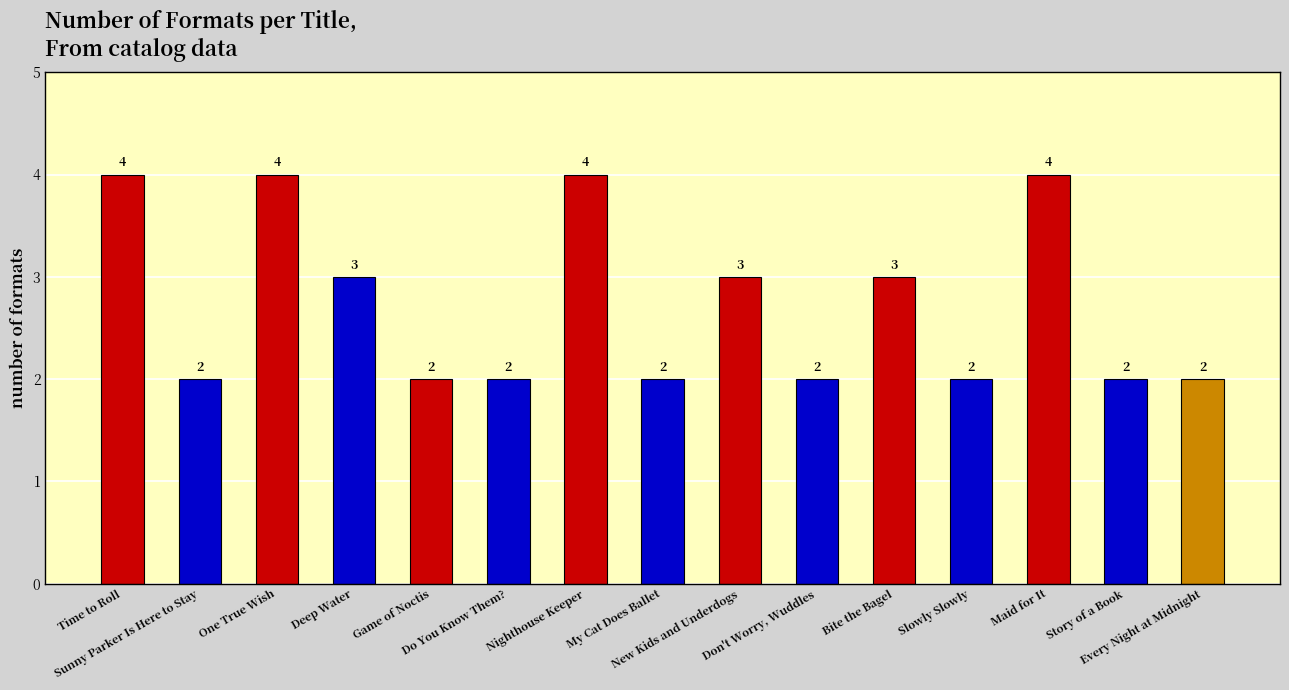

Count the values in the range 2 to 4.

15